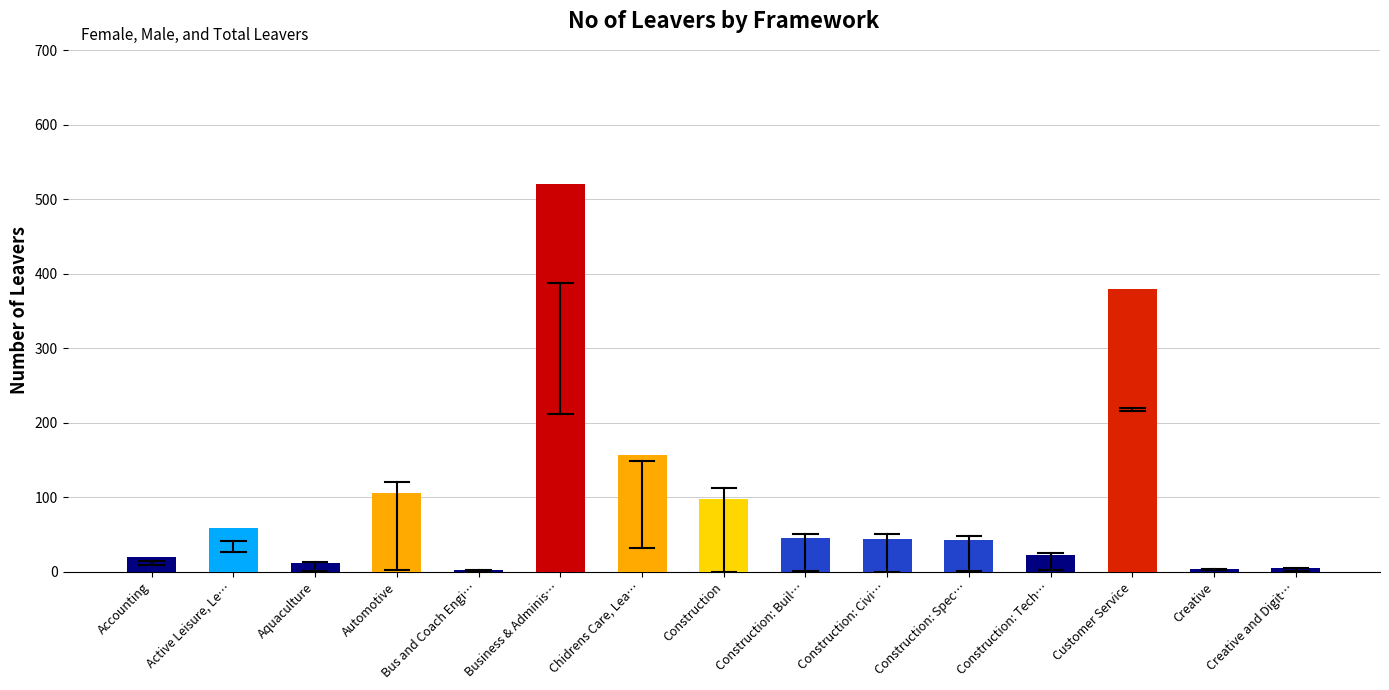

Between Creative and Digit… and Chidrens Care, Lea…, which is larger?

Chidrens Care, Lea…